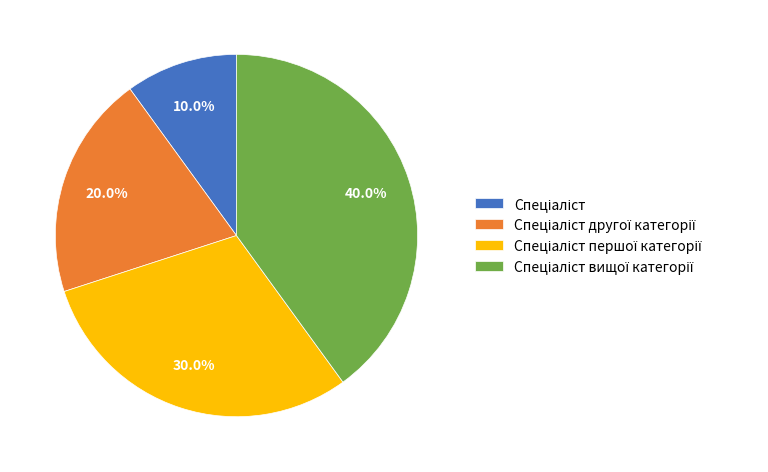

Does any single category account for the majority?

No